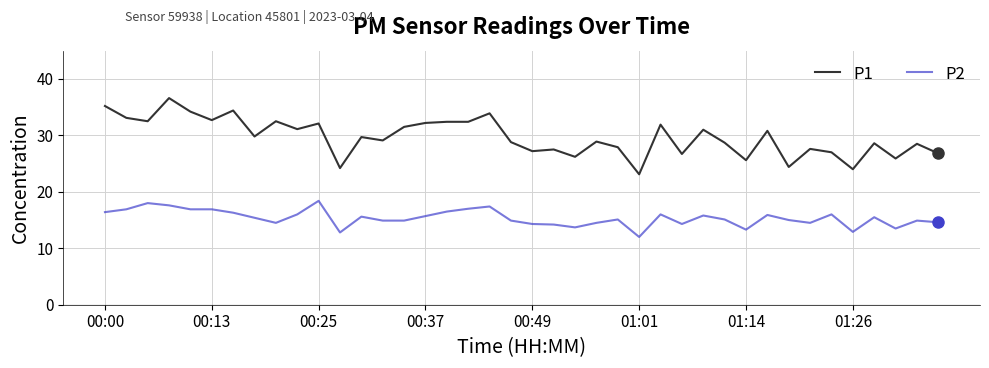

Rank the series by their average value, from highest to lowest.

P1, P2